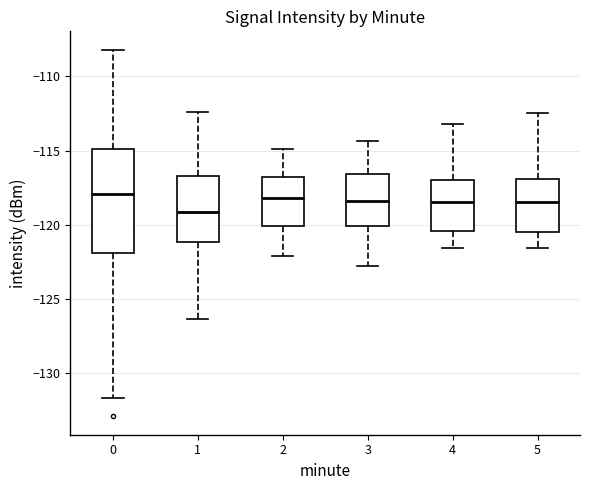

Reading left to right, read every box against the y-axis: the position of its median line, the range the box covers, and the ends of its whiskers. The values are not printed on the chart, so give them approximately, as read against the axis.

0: median -118.0, box -122.0 to -115.0, whiskers -131.5 to -108.0
1: median -119.0, box -121.0 to -116.5, whiskers -126.5 to -112.5
2: median -118.0, box -120.0 to -117.0, whiskers -122.0 to -115.0
3: median -118.5, box -120.0 to -116.5, whiskers -123.0 to -114.5
4: median -118.5, box -120.5 to -117.0, whiskers -121.5 to -113.0
5: median -118.5, box -120.5 to -117.0, whiskers -121.5 to -112.5